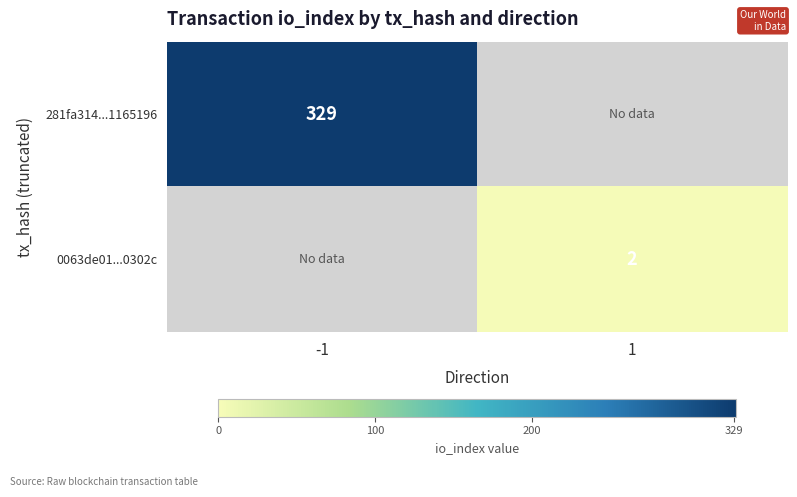

Is the value of 281fa314...1165196 at -1 greater than the value of 0063de01...0302c at 1?

Yes